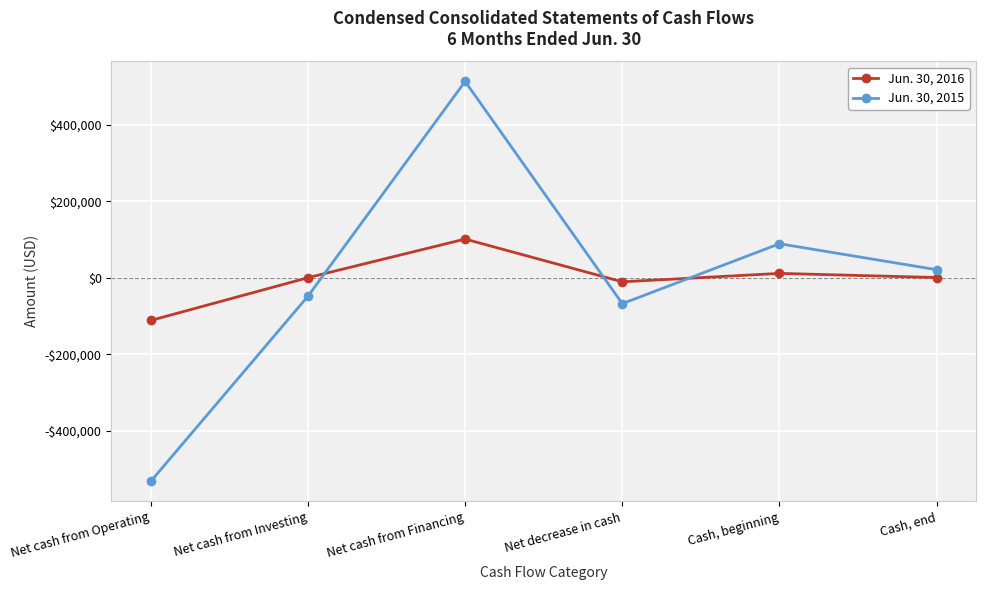

What are all the series names shown in the legend?

Jun. 30, 2016, Jun. 30, 2015